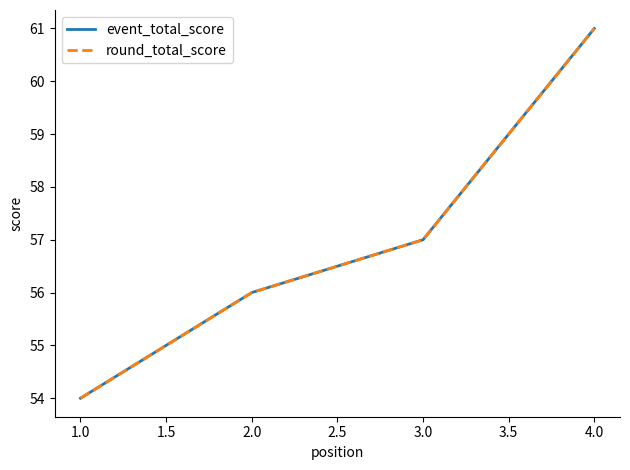

Is this an area chart (filled region under the line)?

No